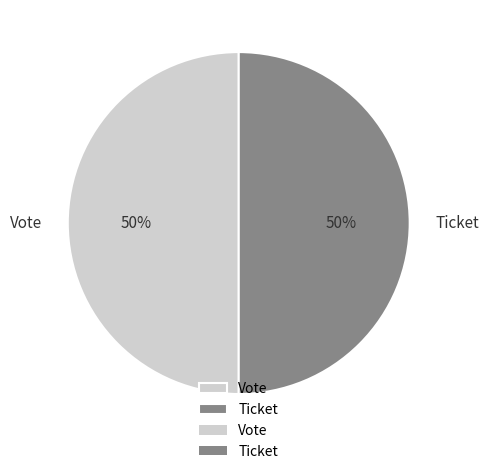

The Vote slice represents 58% of the pie. True or false?

False